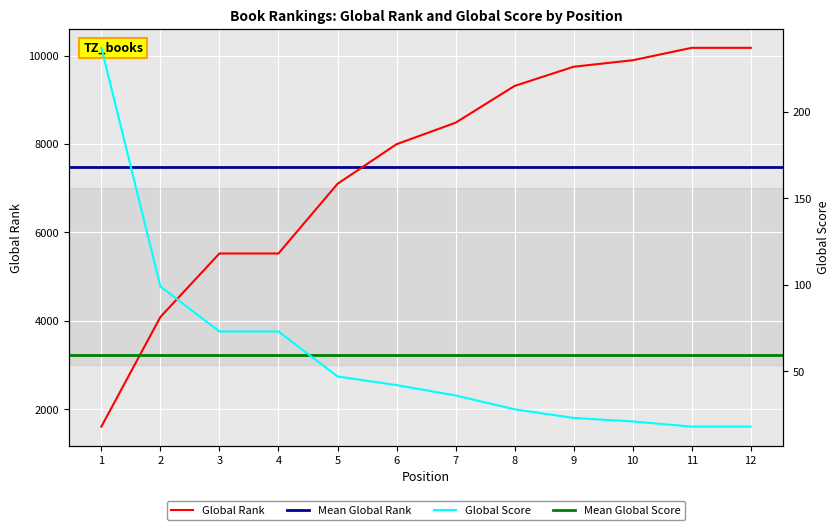

At which label does Global Score reach its peak?

1